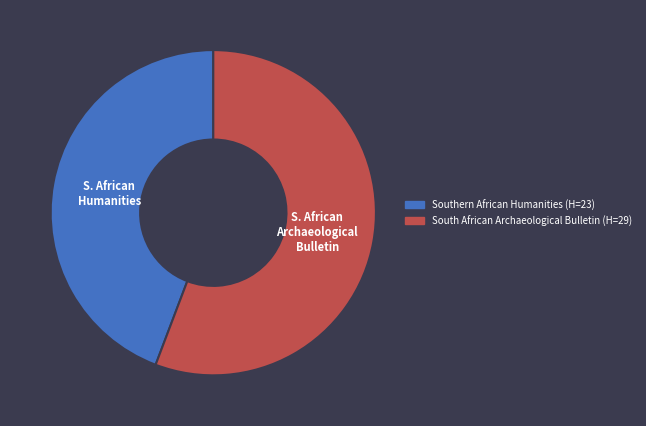

Which has a higher value, Southern African Humanities or South African Archaeological Bulletin?

South African Archaeological Bulletin